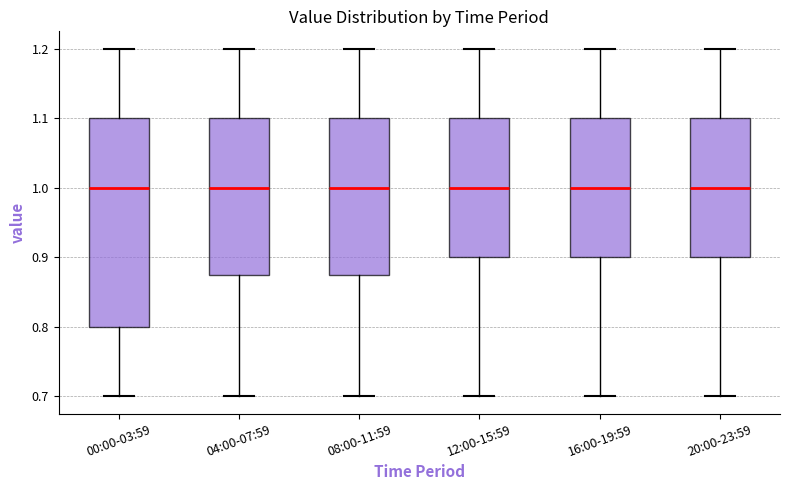

Reading left to right, transcribe this box plot: for each box, give where its median line is, the range the box spans, and where its two whiskers end, as read against the y-axis. The values are not printed on the chart, so give them approximately, as read against the axis.

00:00-03:59: median 1.00, box 0.80 to 1.10, whiskers 0.70 to 1.20
04:00-07:59: median 1.00, box 0.88 to 1.10, whiskers 0.70 to 1.20
08:00-11:59: median 1.00, box 0.88 to 1.10, whiskers 0.70 to 1.20
12:00-15:59: median 1.00, box 0.90 to 1.10, whiskers 0.70 to 1.20
16:00-19:59: median 1.00, box 0.90 to 1.10, whiskers 0.70 to 1.20
20:00-23:59: median 1.00, box 0.90 to 1.10, whiskers 0.70 to 1.20